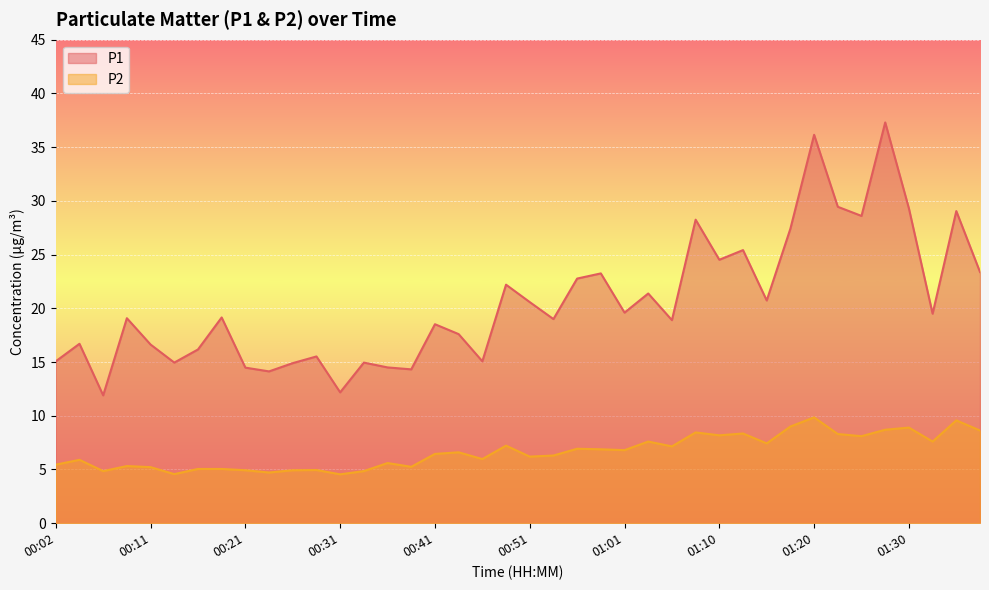

At how many categories does at least one series exceed 9?

40